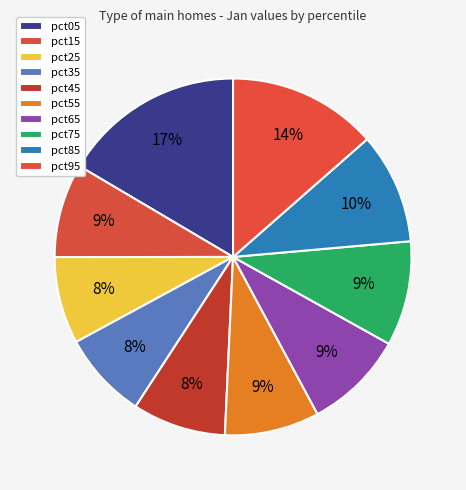

Is pct55 the majority of the pie?

No